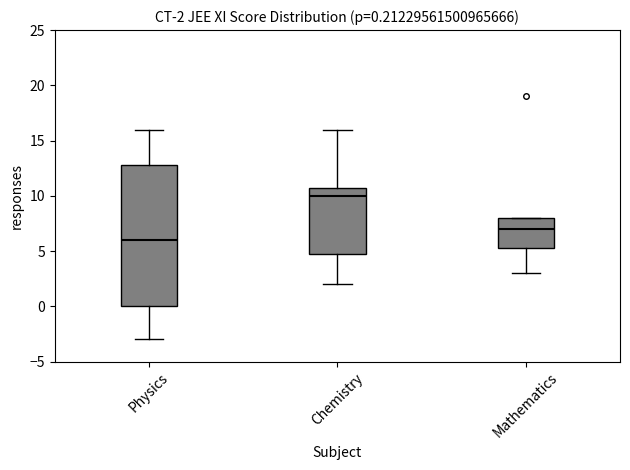

Comparing the boxes themselves (not the whiskers), which one is the tallest?

Physics